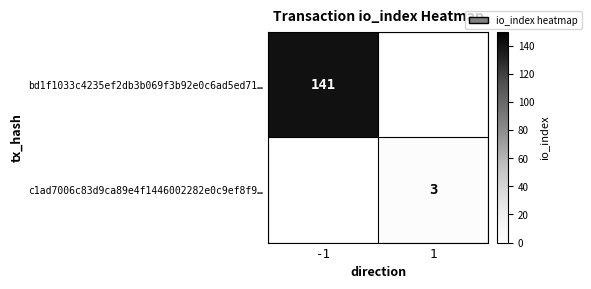

How many data points does each series have?

2